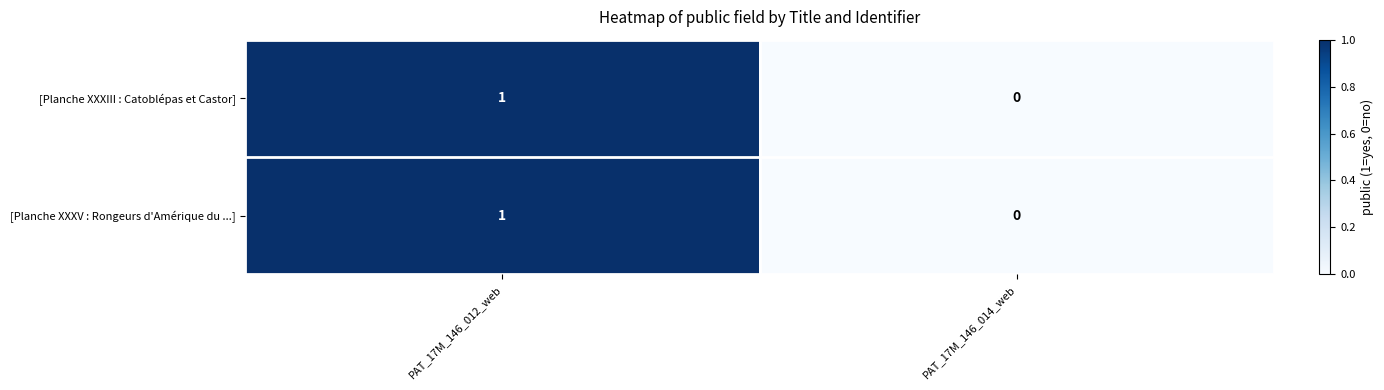

At which category is the sum across all series the highest?

PAT_17M_146_012_web